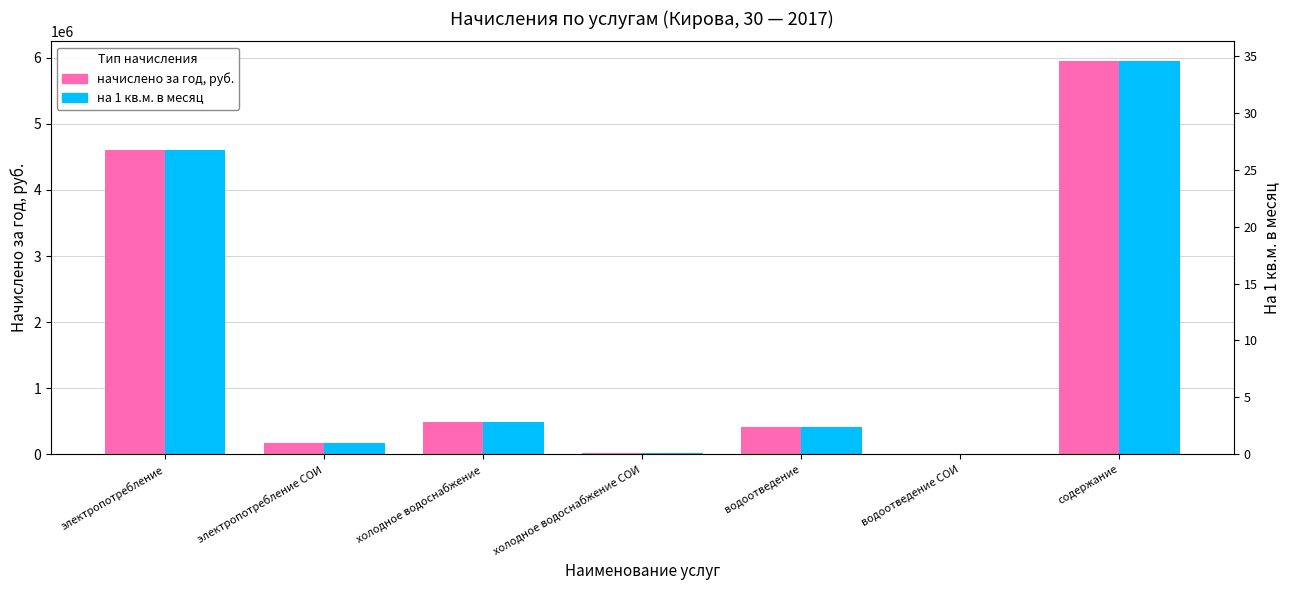

What is the highest value of the на 1 кв.м. в месяц (масштаб) series?

5950038.6